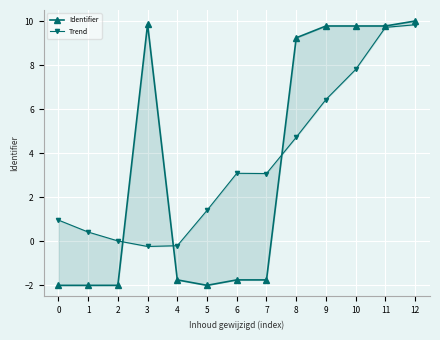

In Trend, how many points are higher than both neighbors (excluding endpoints)?

1